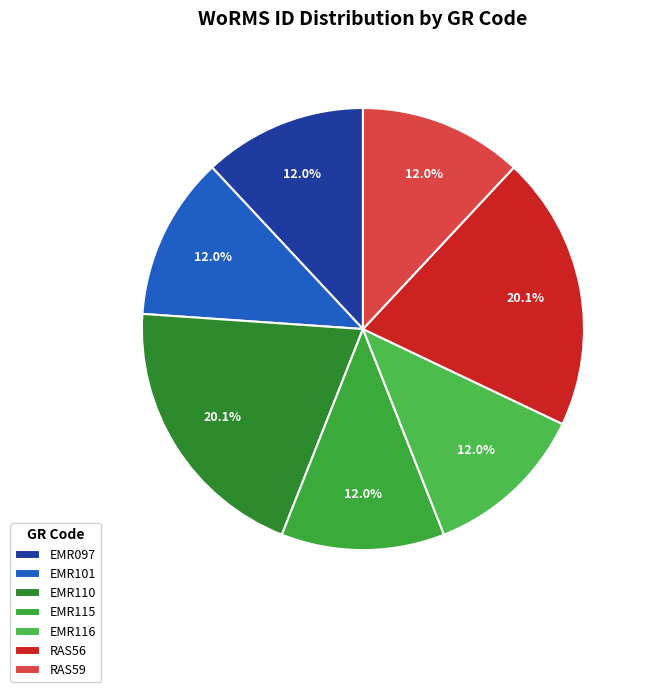

Approximately how many times larger is the value at EMR110 compared to EMR116?

1.7